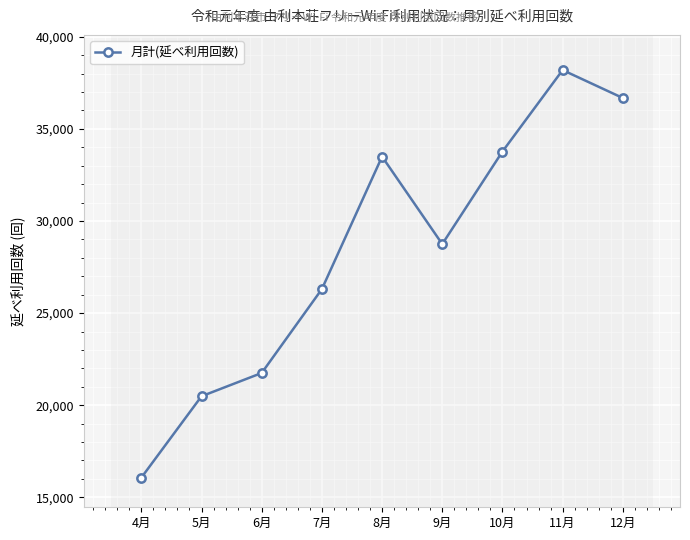

How many data points does each series have?

9